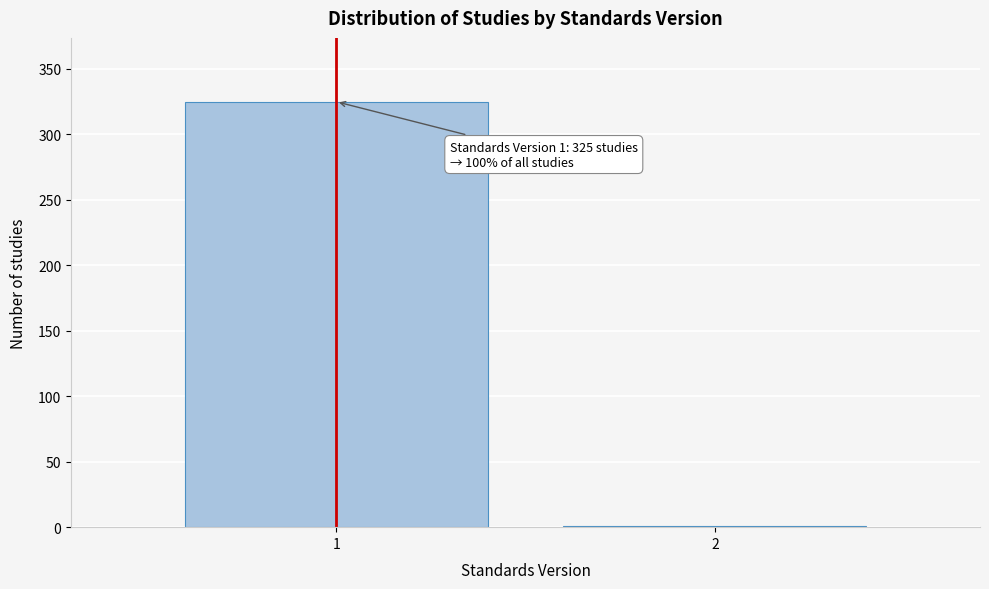

Reading right to left, what are all the values shown in this chart?

2=1	1=325